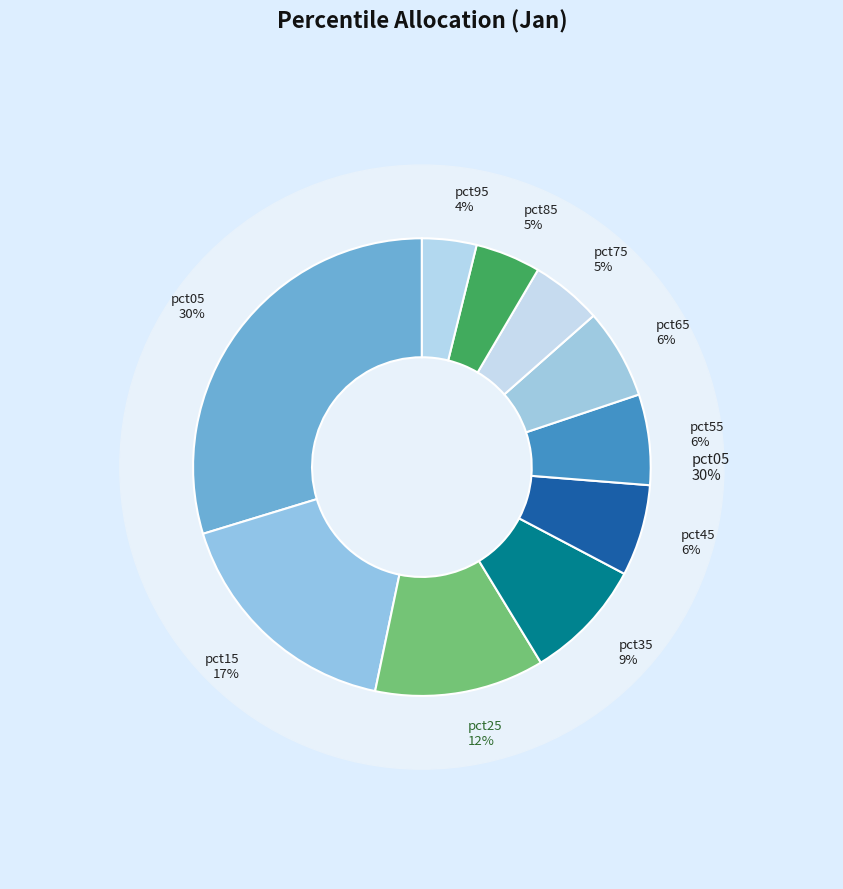

To the nearest percent, what is the difference between the largest and smallest slice percentages?

26%